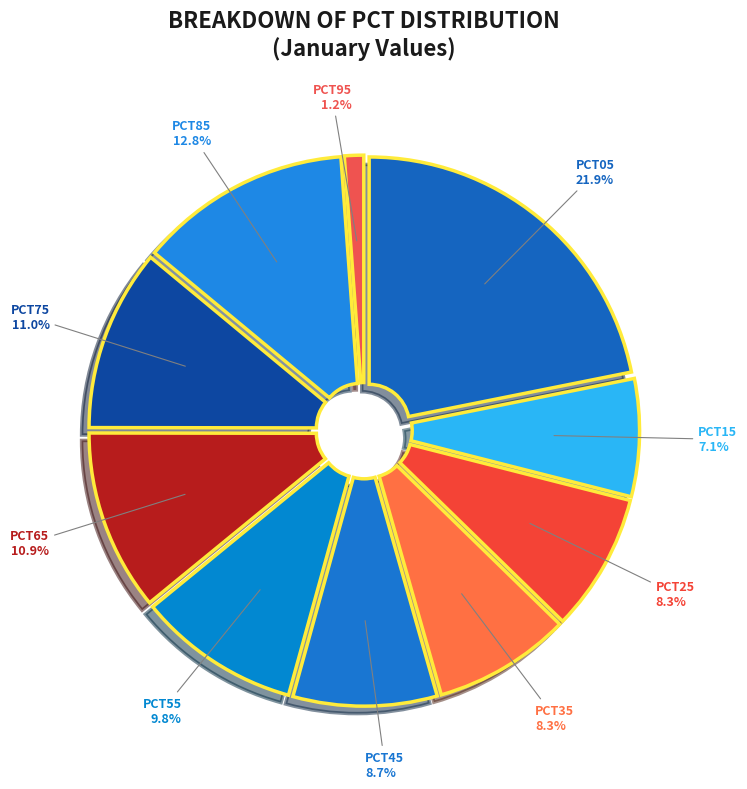

To the nearest percent, what is the difference between the largest and smallest slice percentages?

21%